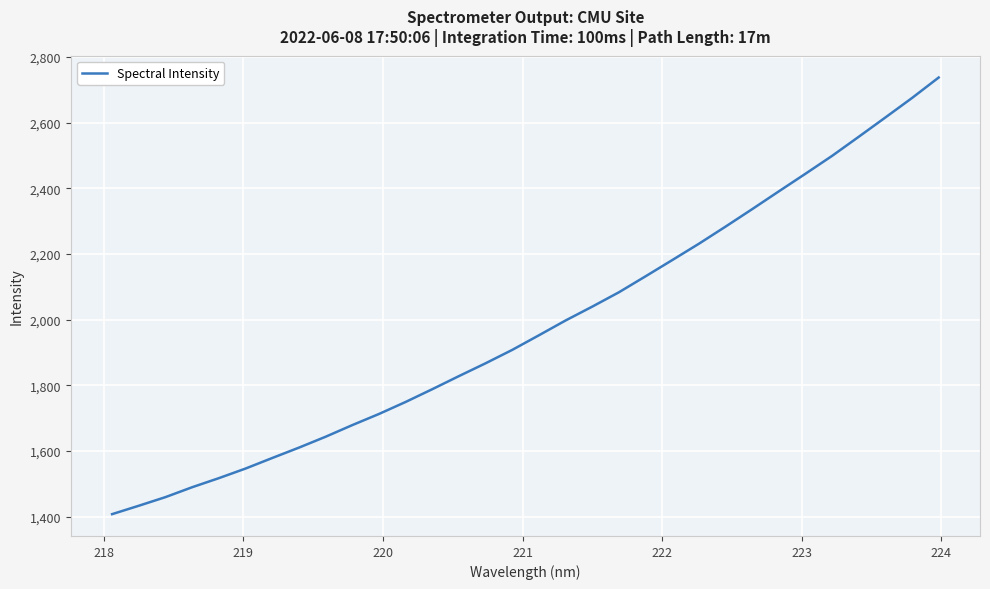

How many lines are shown in the chart?

1